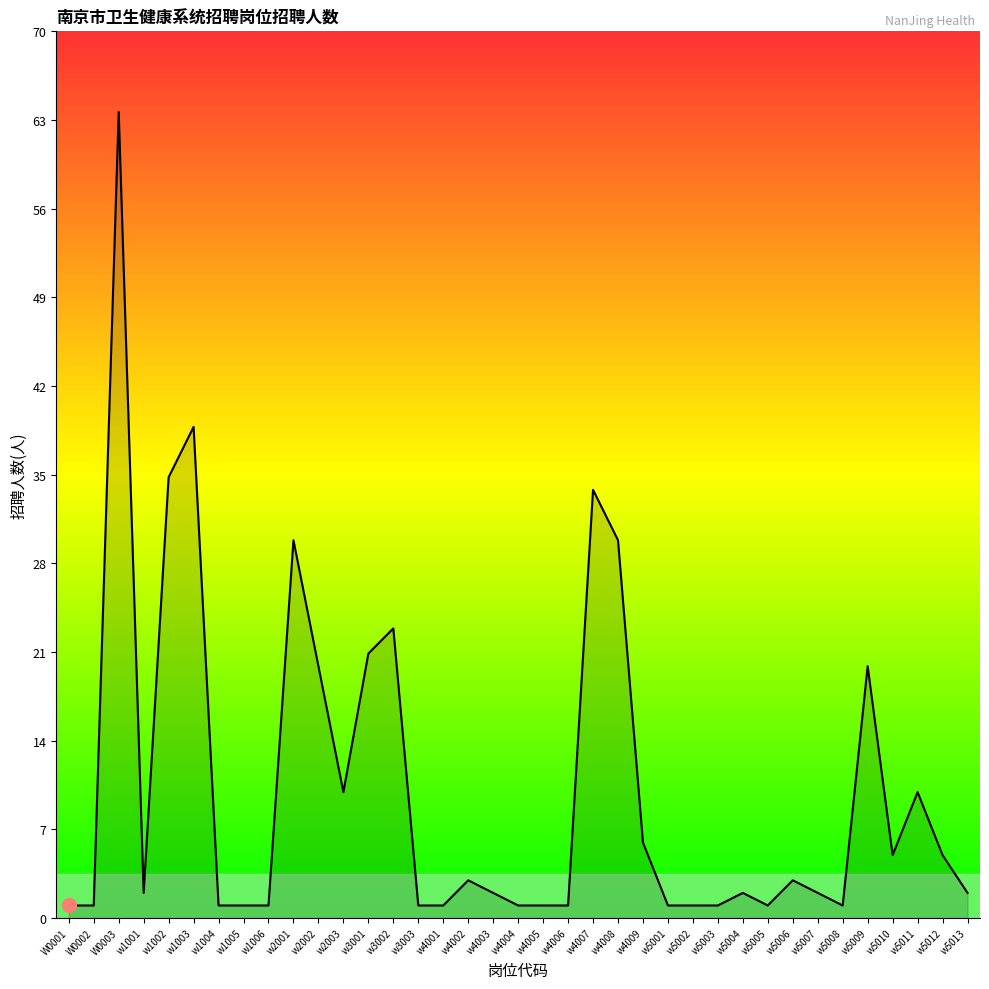

The chart shows a value of 2 at w5013. True or false?

True